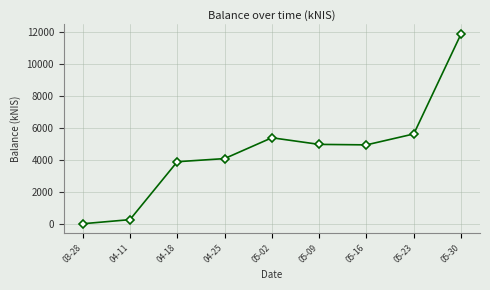

What position from the right is 04-18?

7